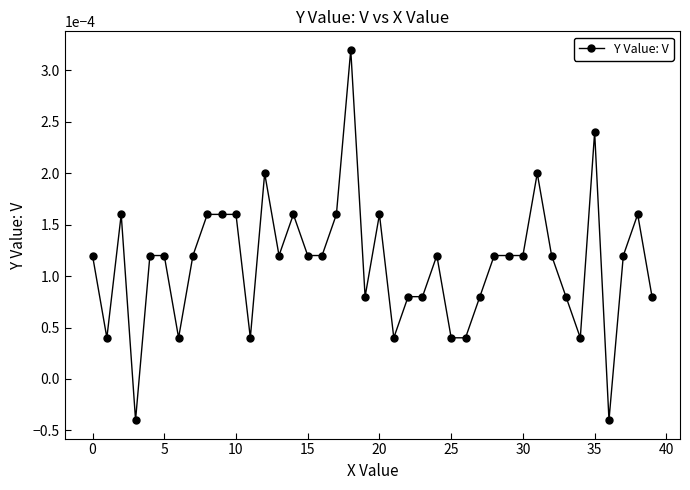

True or false: there are more than 0 points higher than both neighbors.

True